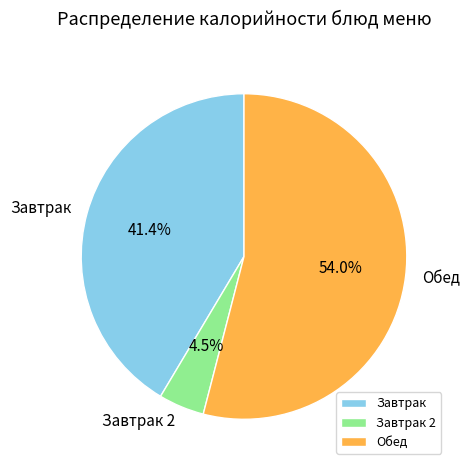

To the nearest percent, what is the average slice percentage?

33%